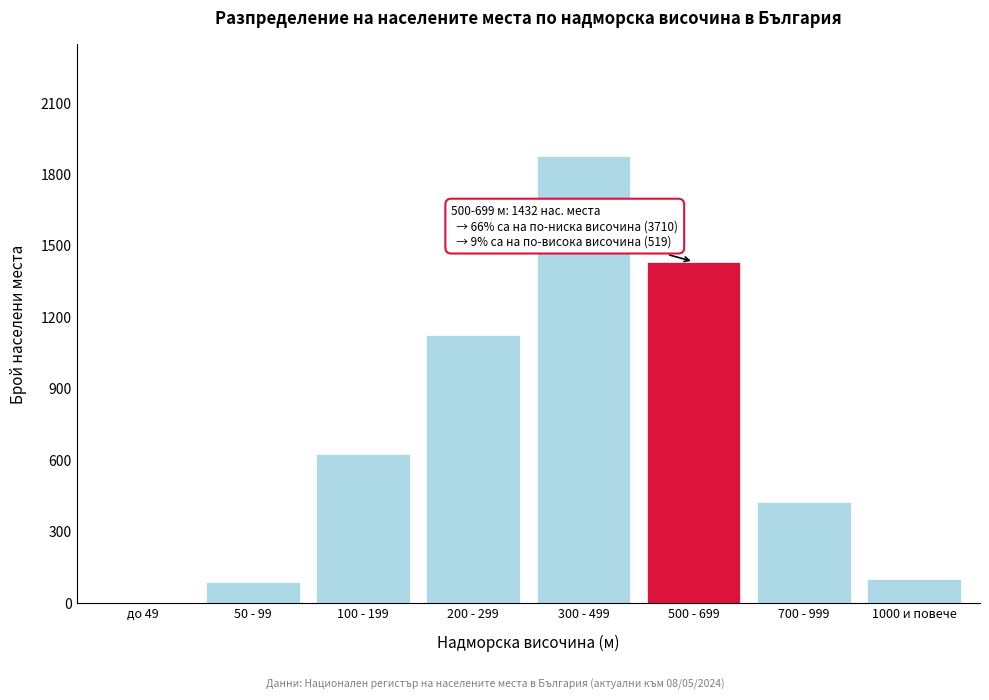

Reading left to right, list all the values displayed in this chart.

до 49=0	50 - 99=87	100 - 199=623	200 - 299=1124	300 - 499=1876	500 - 699=1432	700 - 999=421	1000 и повече=98